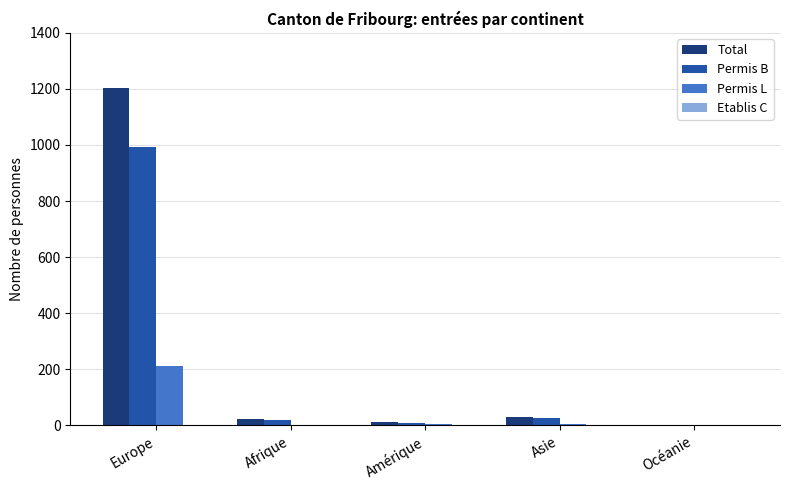

Which category has the highest value across all series?

Europe